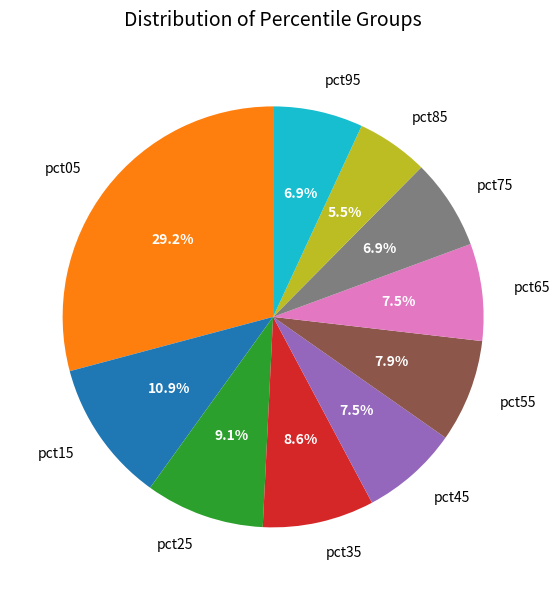

Does pct85 represent more than half of the total?

No